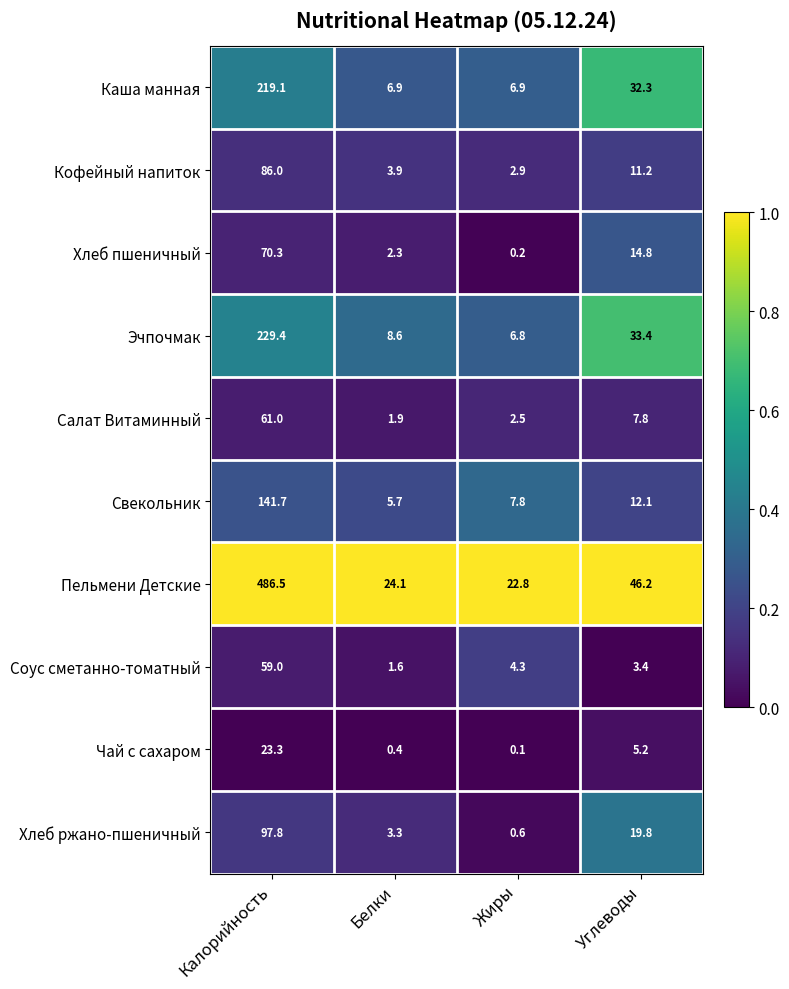

The value of Салат Витаминный at Калорийность is 61.0. True or false?

True